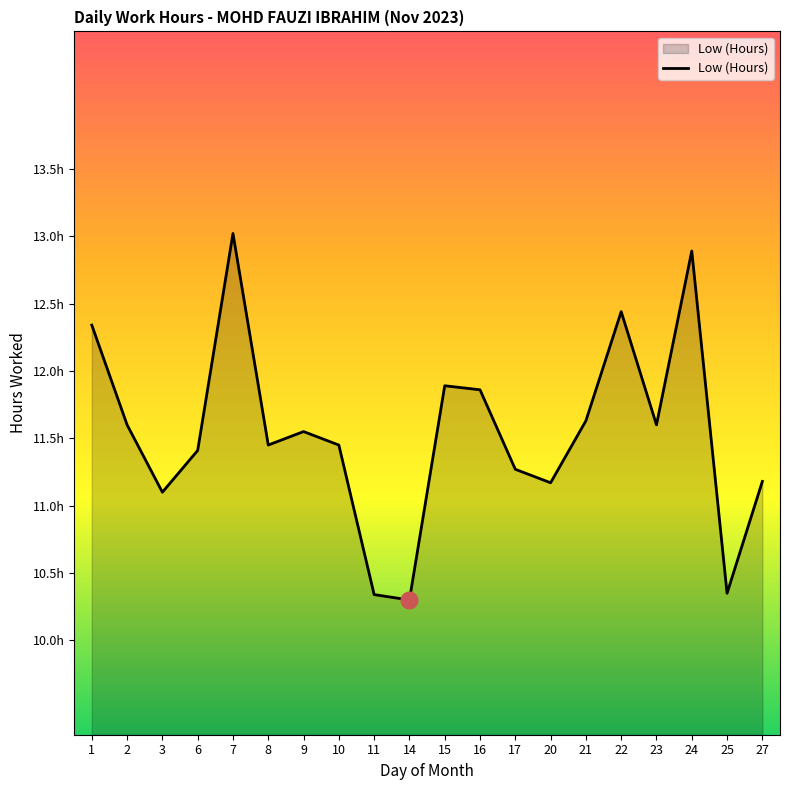

Does the chart display data point markers on the line(s)?

No